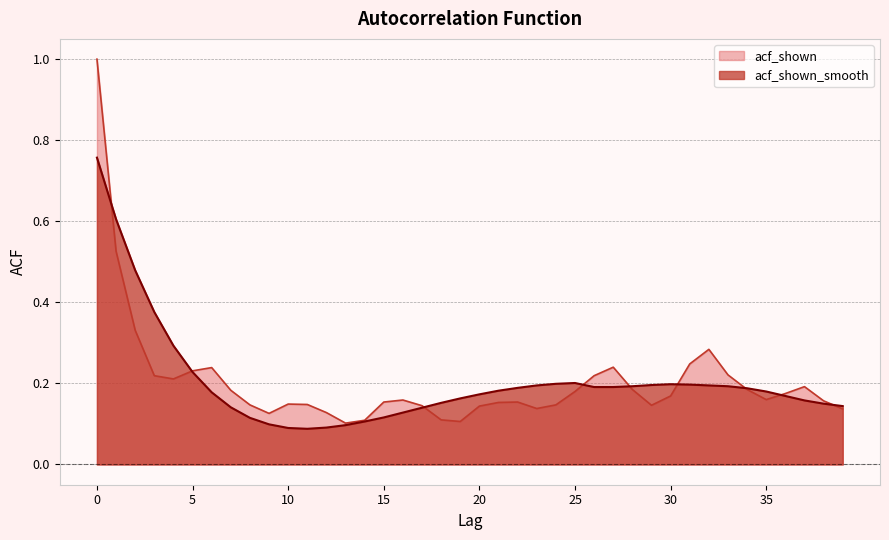

Rank the series at 23 from lowest to highest value.

acf_shown, acf_shown_smooth